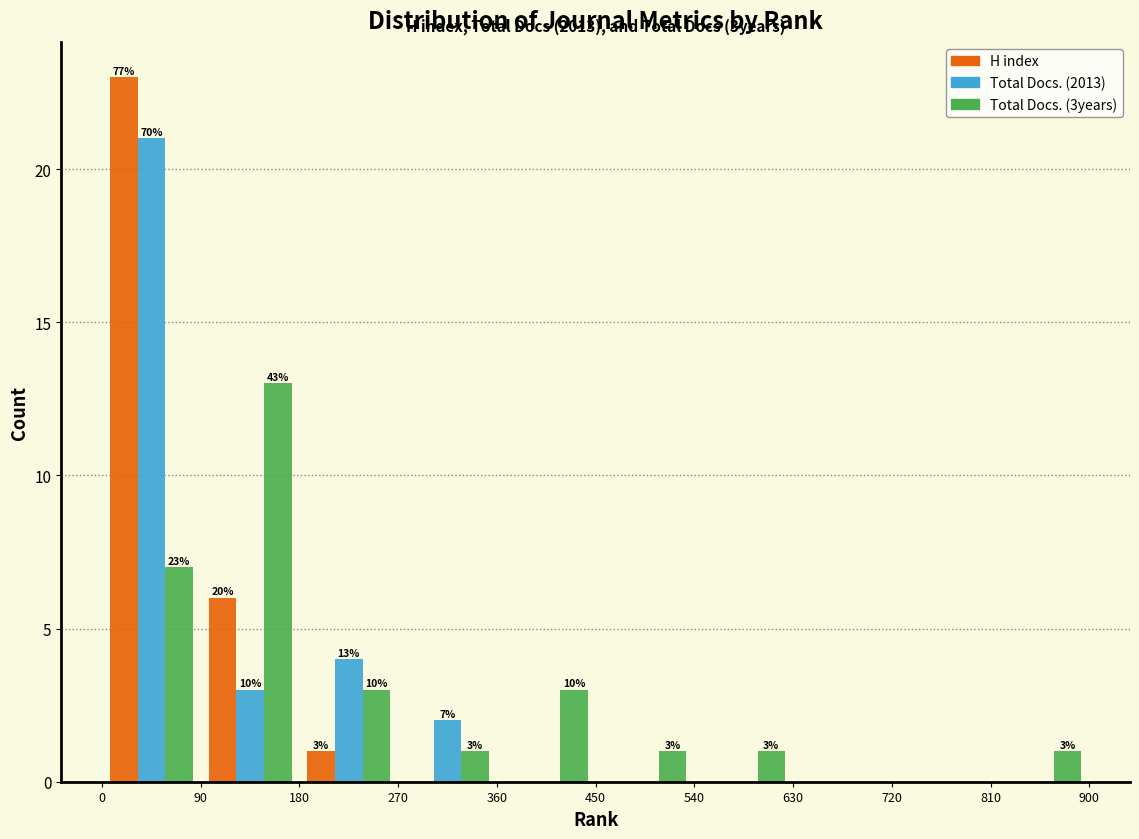

In the Total Docs. (3years) series, which range on the x-axis has the tallest bar?

90 to 180